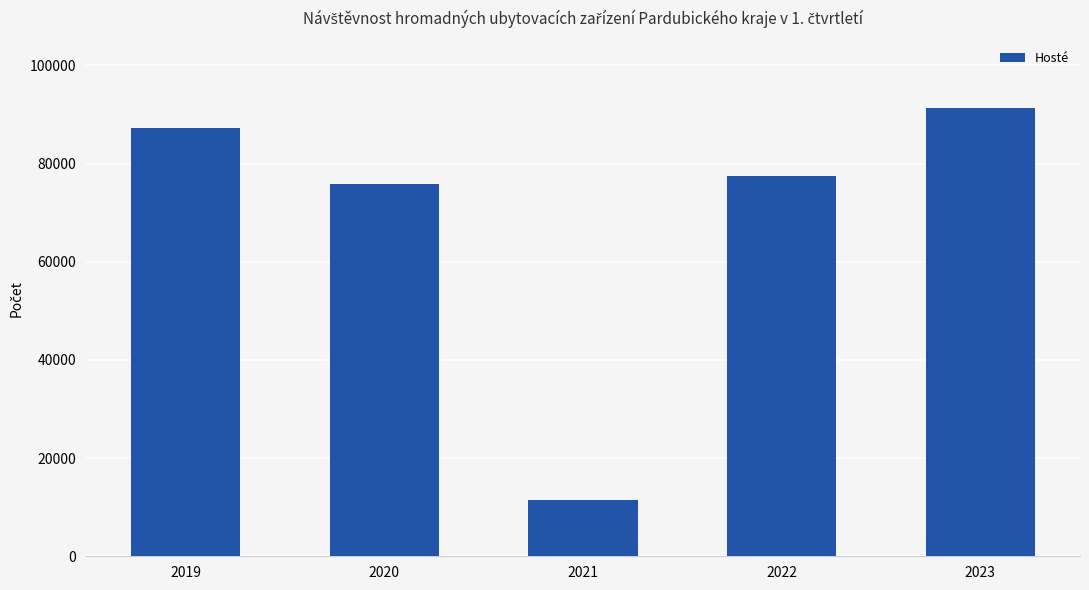

What is the minimum value shown in the chart?

11553